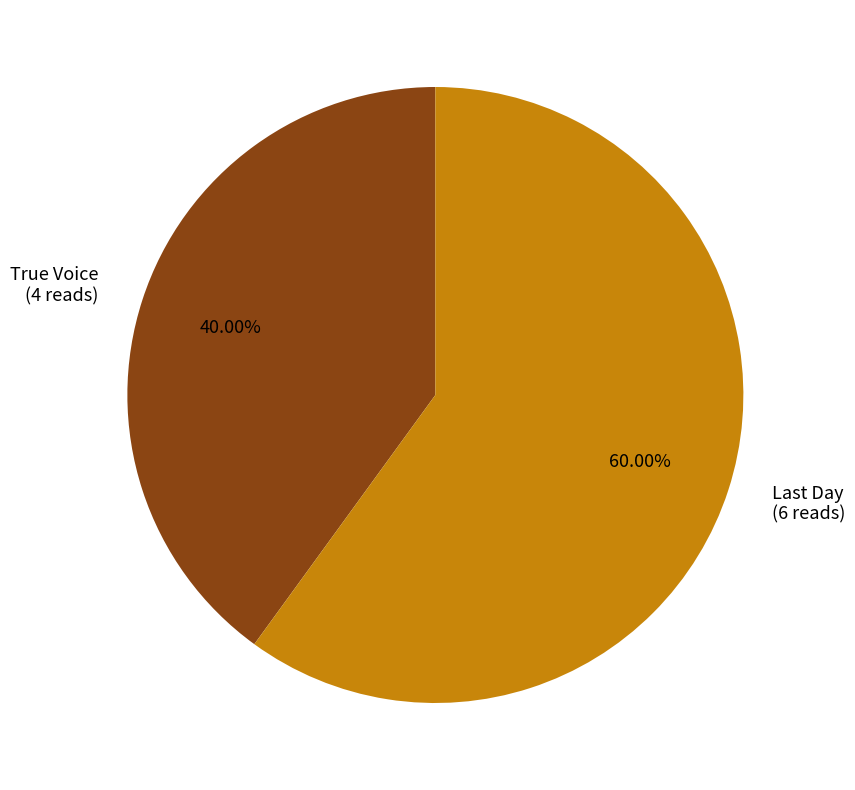

Rank the categories by value from highest to lowest.

Last Day, True Voice